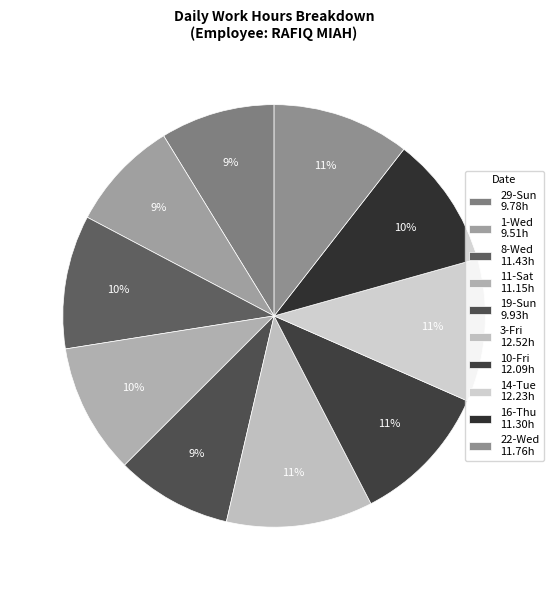

To the nearest percent, what percentage of the pie is 16-Thu?

10%